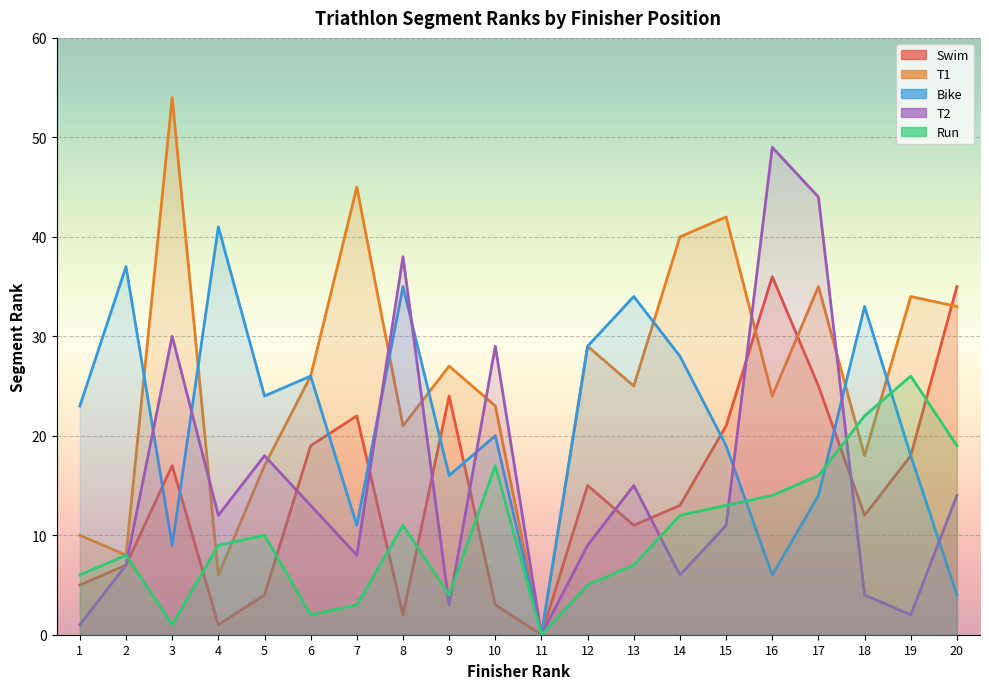

What are all the series names shown in the legend?

Swim, T1, Bike, T2, Run